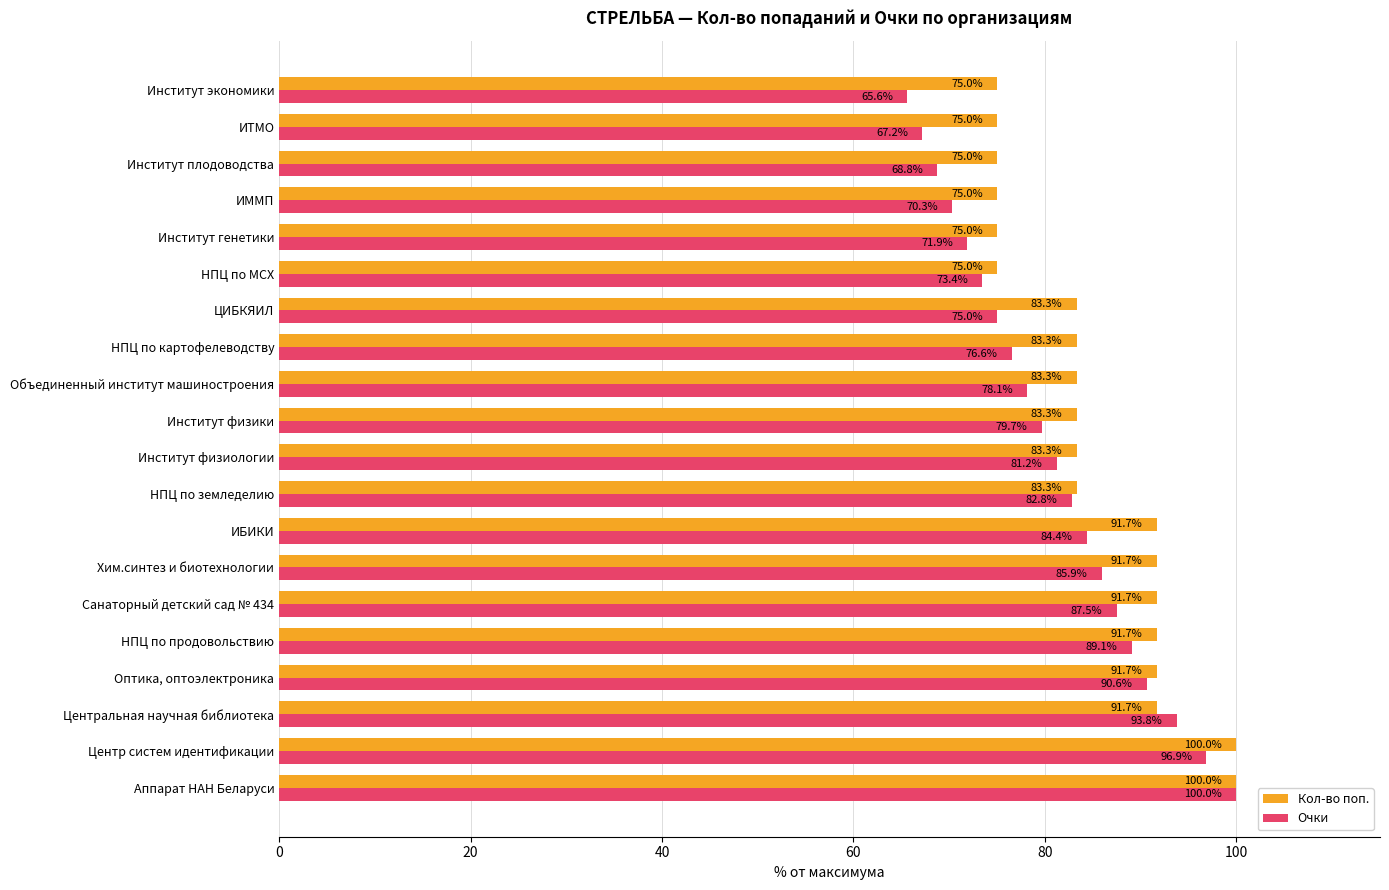

What is the minimum value shown in the chart?

65.6